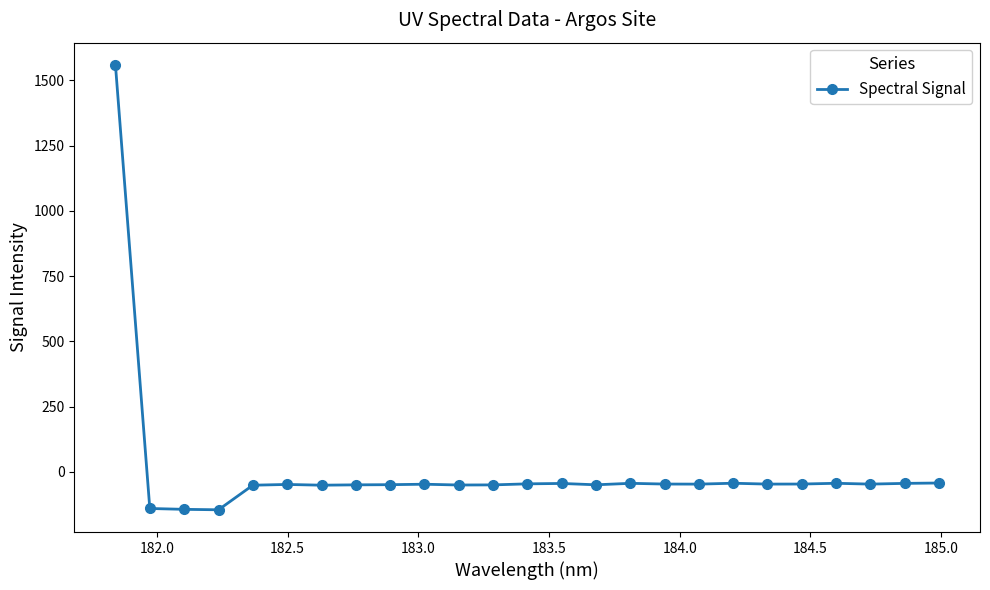

What is the average value?

5.6